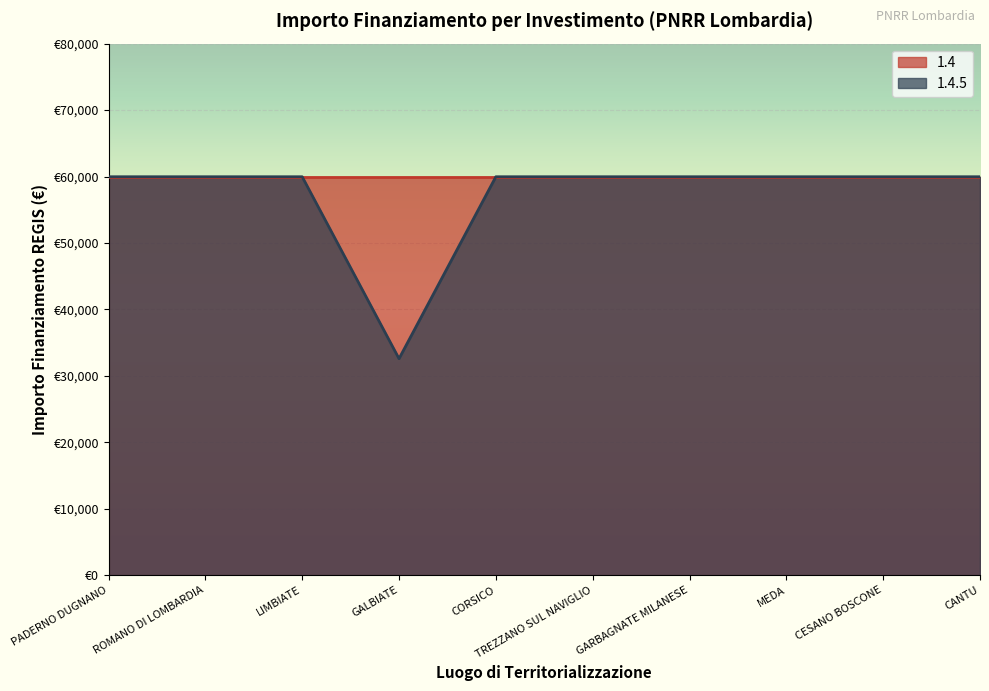

The chart shows a value of 10692 at GALBIATE. True or false?

False